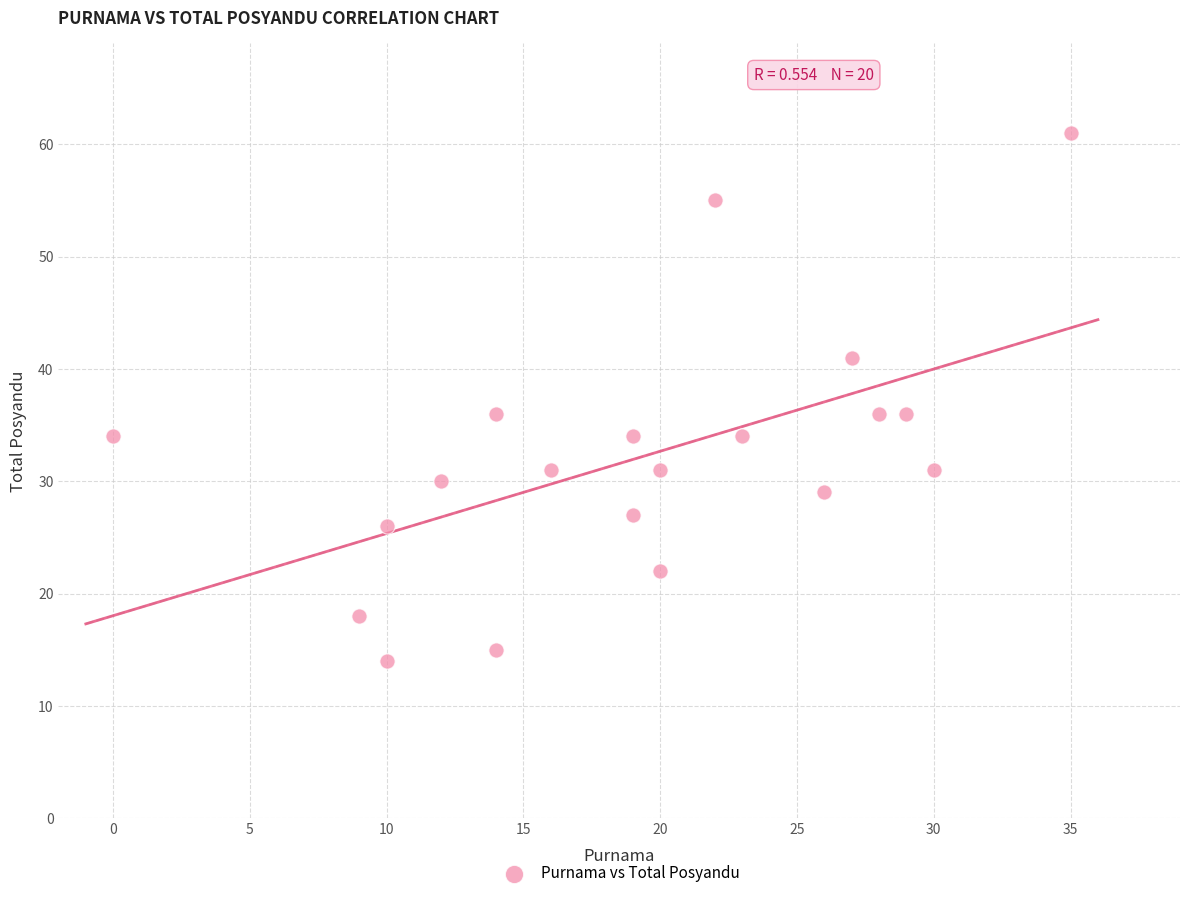

What is the range of Y values (max minus min)?

47